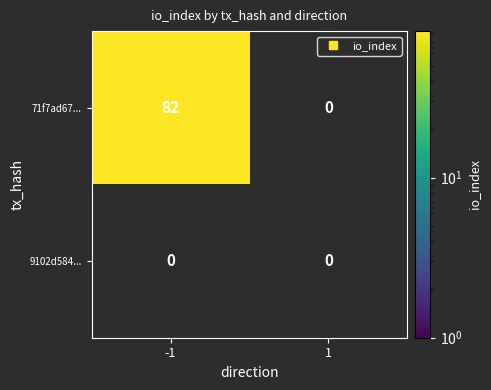

Reading left to right, extract all data points from this chart.

-1: -1=82	1=0
1: -1=0	1=0